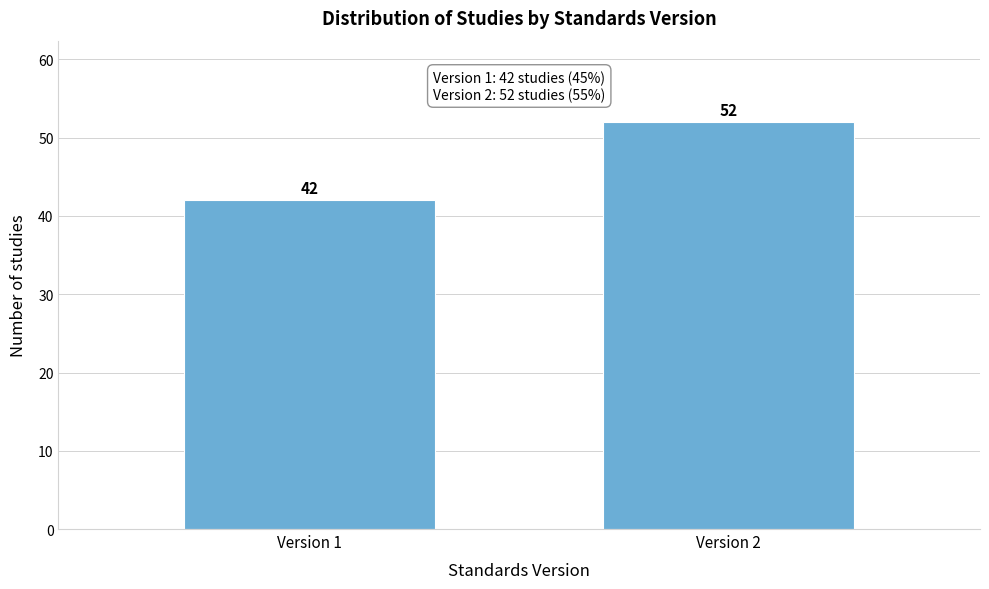

Reading left to right, list all the values displayed in this chart.

42	52